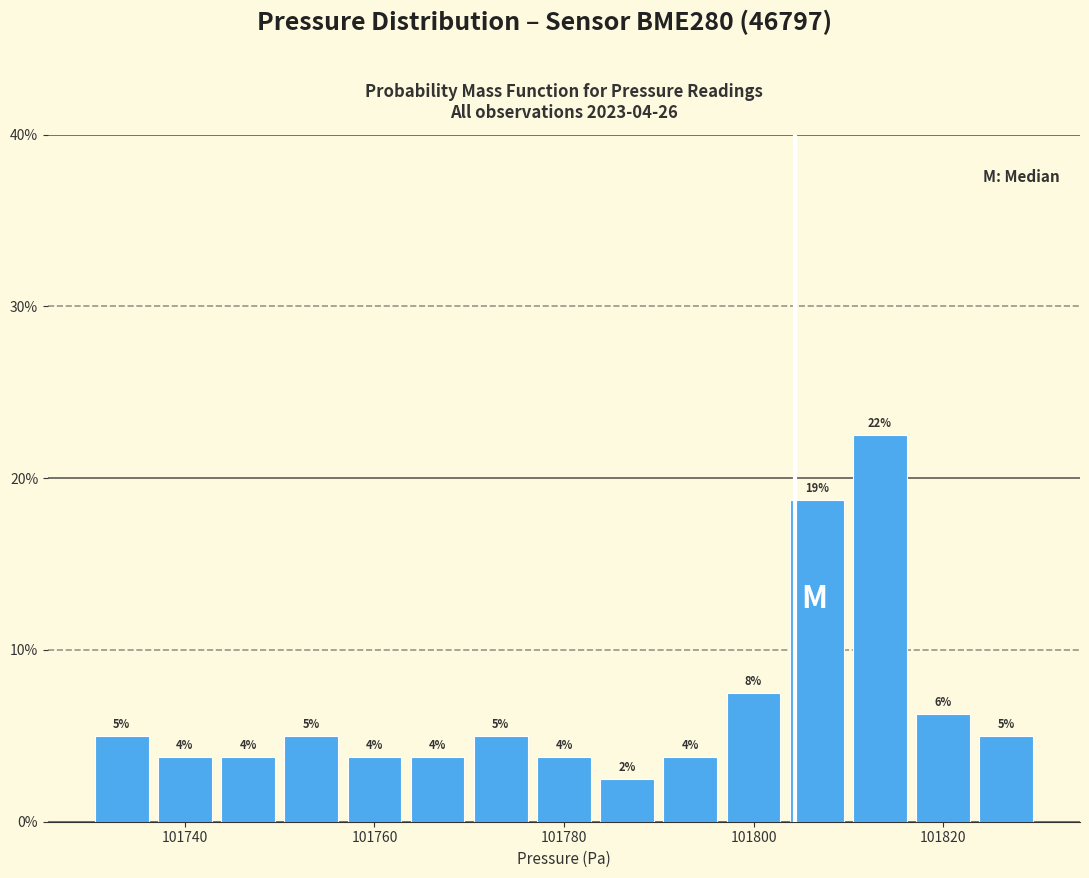

Around what value on the x-axis is the tallest bar? Give the approximate position of its centre, as read against the axis.

101814